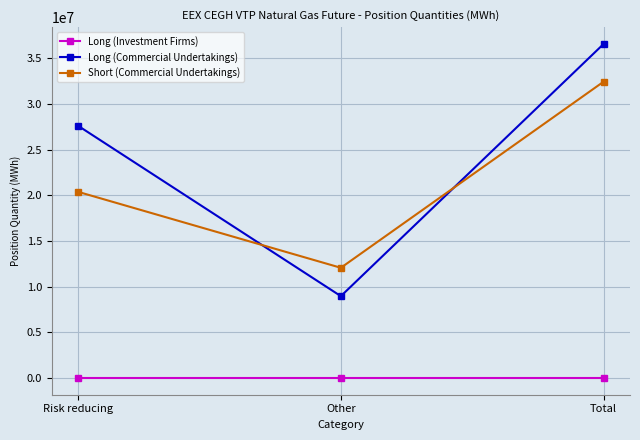

How many Short (Commercial Undertakings) values are between 12062680 and 32439775?

3